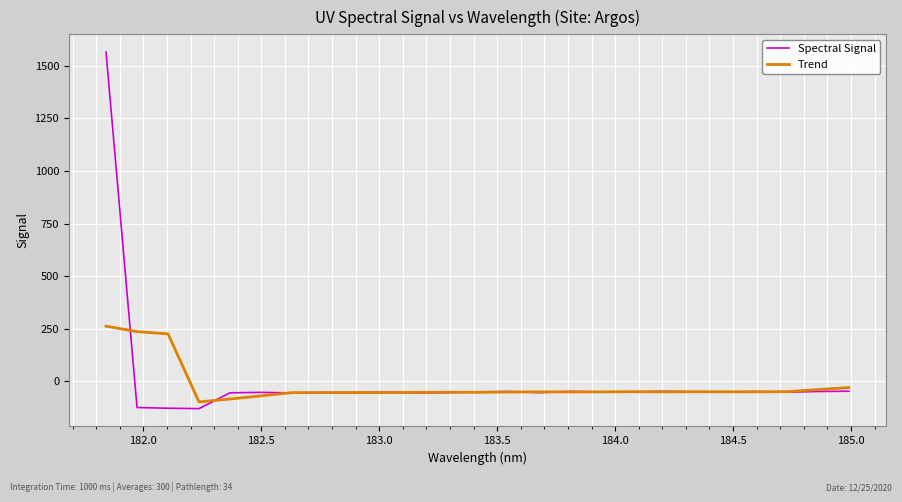

Rank the series by their maximum value, from lowest to highest.

Trend, Spectral Signal